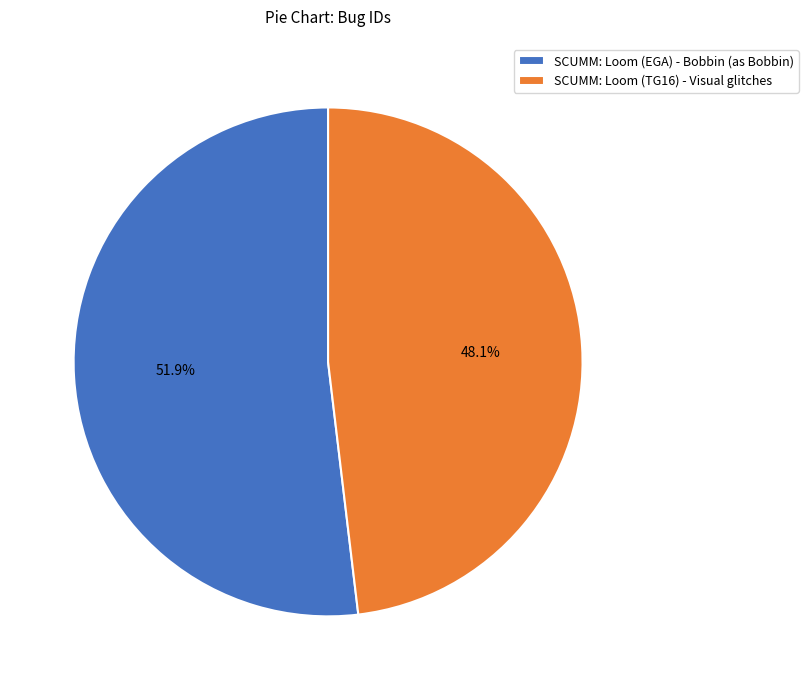

Is it true that SCUMM: Loom (TG16) - Visual glitches is 48% of the pie?

True